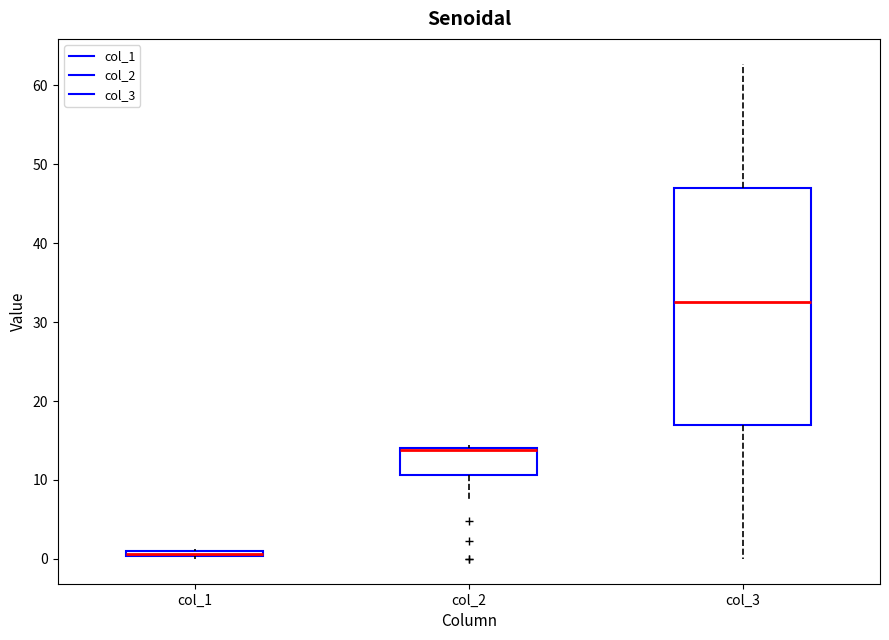

Comparing the boxes themselves (not the whiskers), which one is the tallest?

col_3